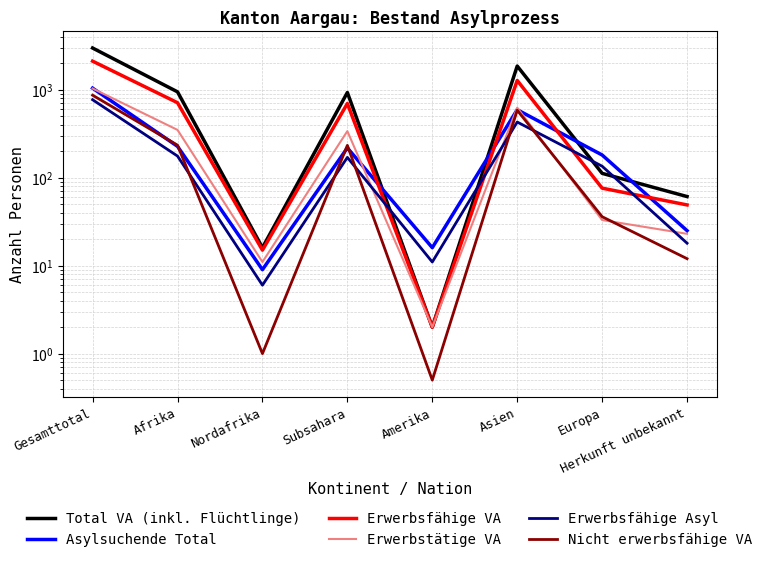

What is the value of the Nicht erwerbsfähige VA point at the 2nd from the left?

234.0